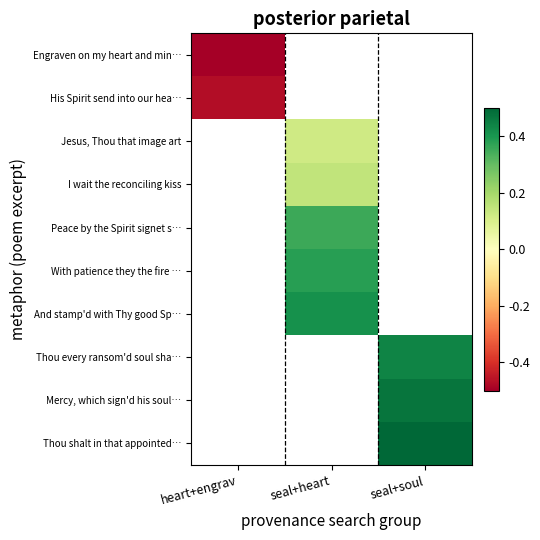

How many values in Peace by the Spirit signet s… are above zero?

1